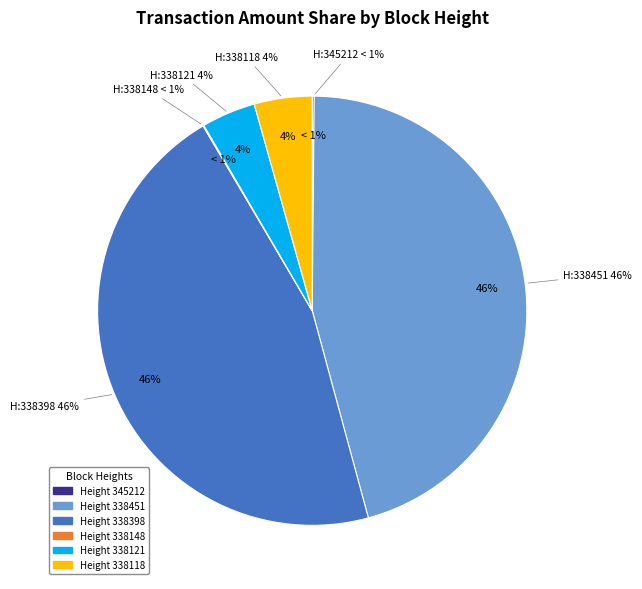

Approximately how many times larger is the value at Height 338118 compared to Height 338398?

0.1